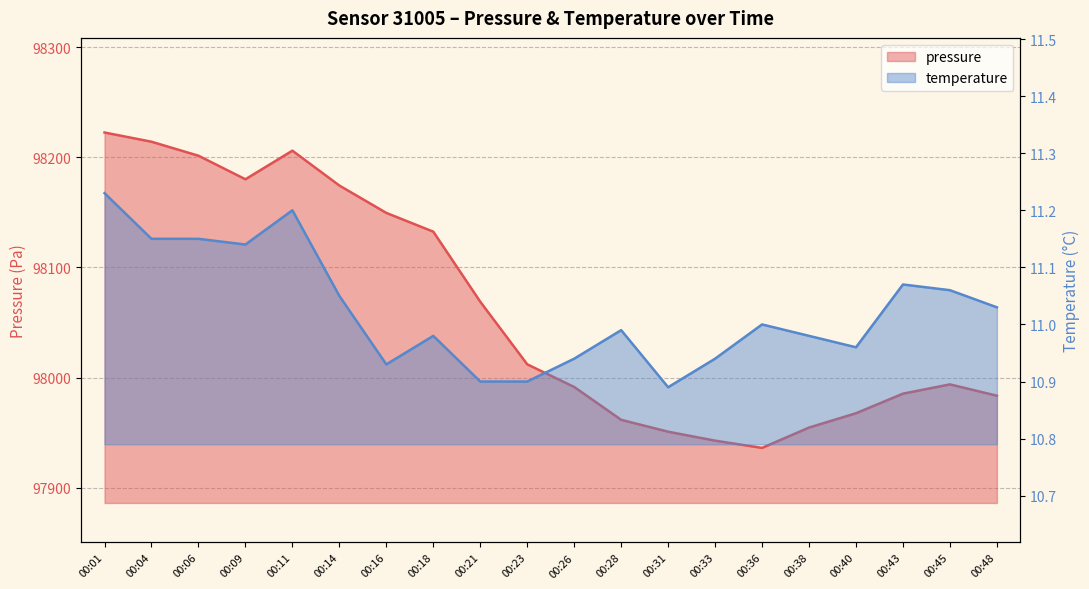

What is the value of the temperature point at the 20th from the left?

11.0